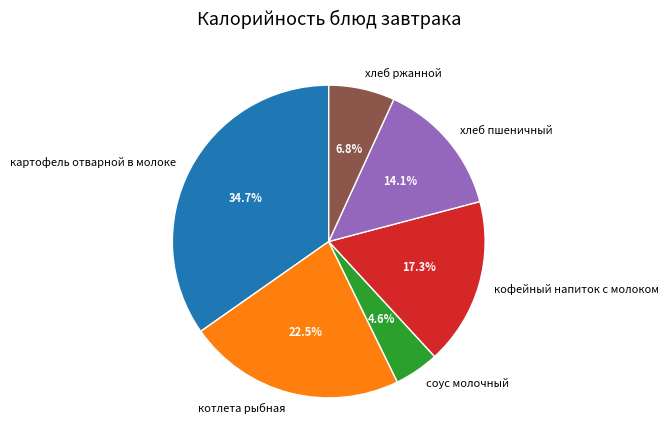

How many slices are in this pie chart?

6